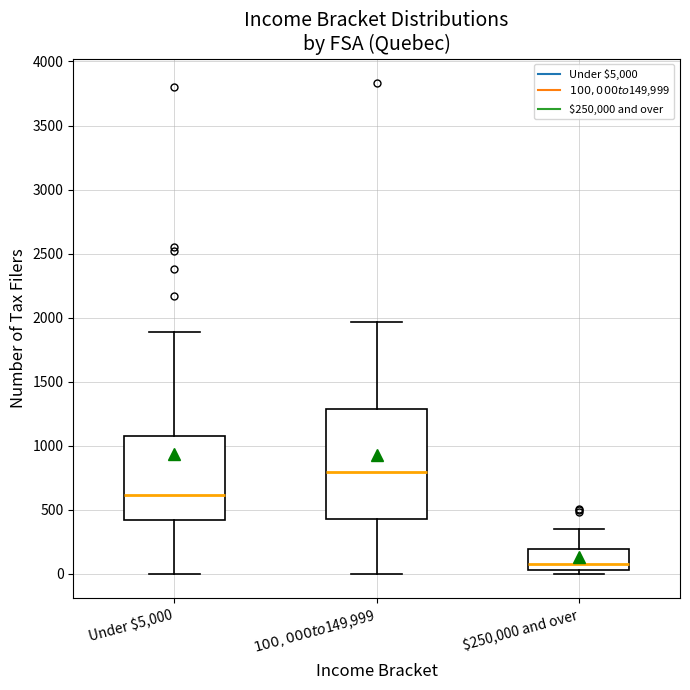

Reading left to right, transcribe this box plot: for each box, give where its median line is, the range the box spans, and where its two whiskers end, as read against the y-axis. The values are not printed on the chart, so give them approximately, as read against the axis.

Under $5,000: median 600, box 400 to 1100, whiskers 0 to 1900
$100,000 to $149,999: median 800, box 450 to 1300, whiskers 0 to 1950
$250,000 and over: median 100, box 50 to 200, whiskers 0 to 350